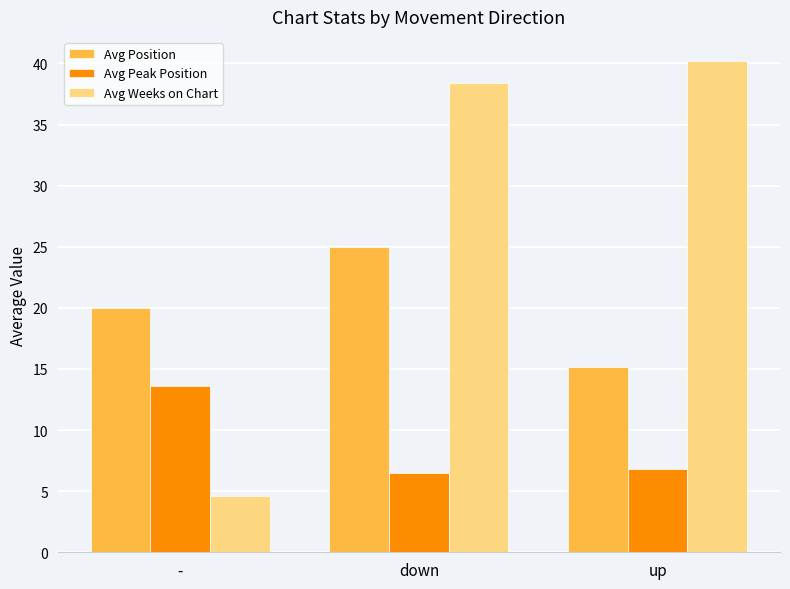

Reading left to right, what are all the values shown in this chart?

Avg Position: 20.0	25.0	15.2
Avg Peak Position: 13.6	6.5	6.8
Avg Weeks on Chart: 4.6	38.4	40.2